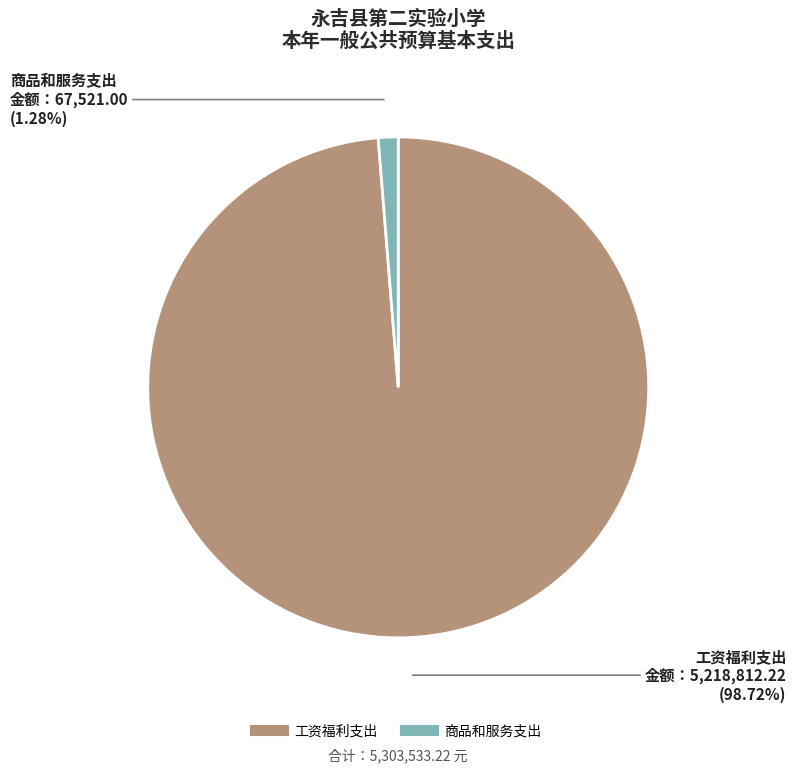

Which slice is the smallest?

商品和服务支出